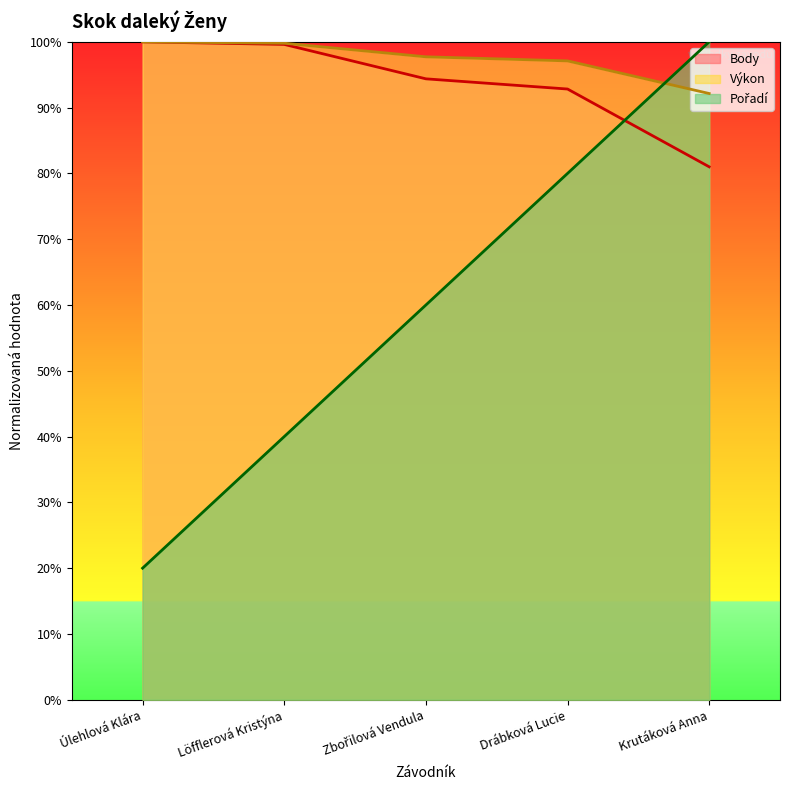

Between Krutáková Anna and Löfflerová Kristýna, which is larger?

Löfflerová Kristýna